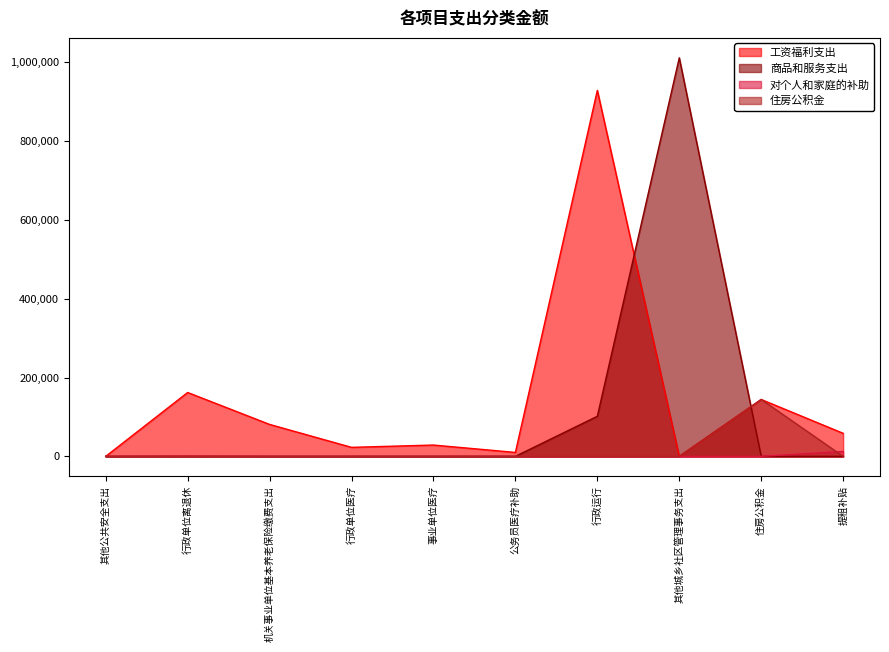

True or false: 对个人和家庭的补助 has more than 2 points higher than both neighbors.

False